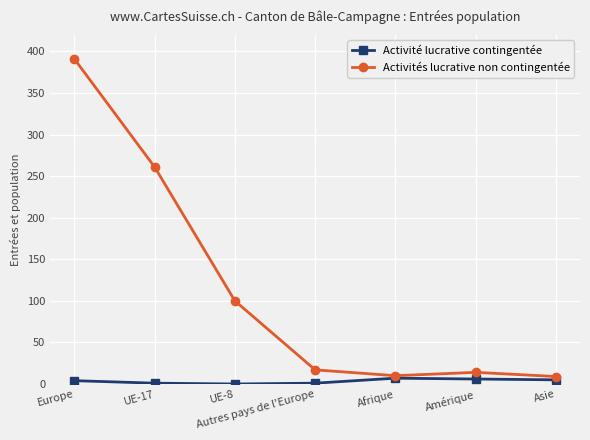

Rank the series by their average value, from highest to lowest.

Activités lucrative non contingentée, Activité lucrative contingentée